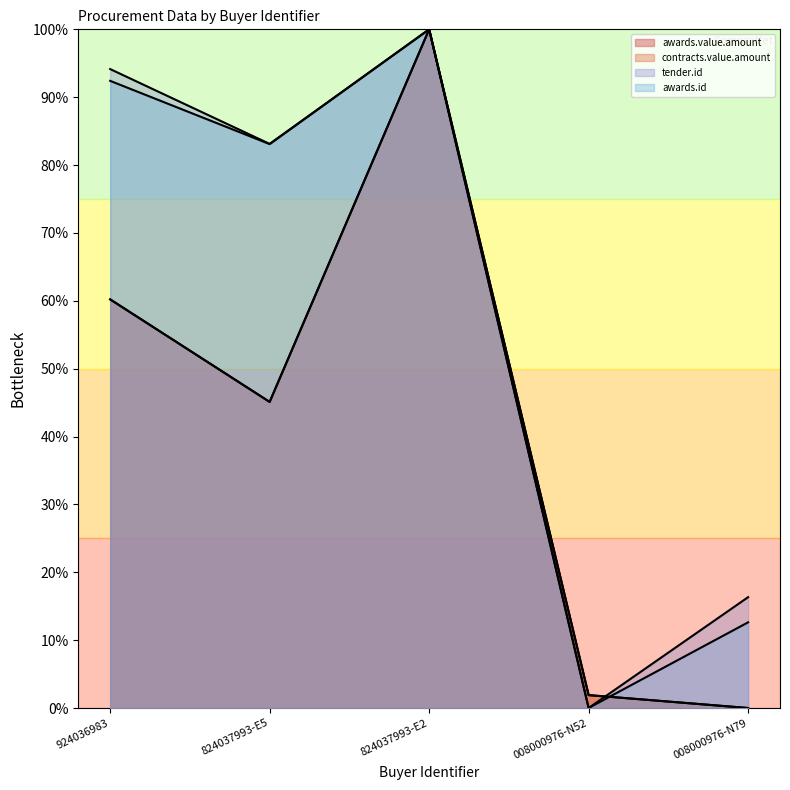

What is the label of the 2nd point from the right?

008000976-N52